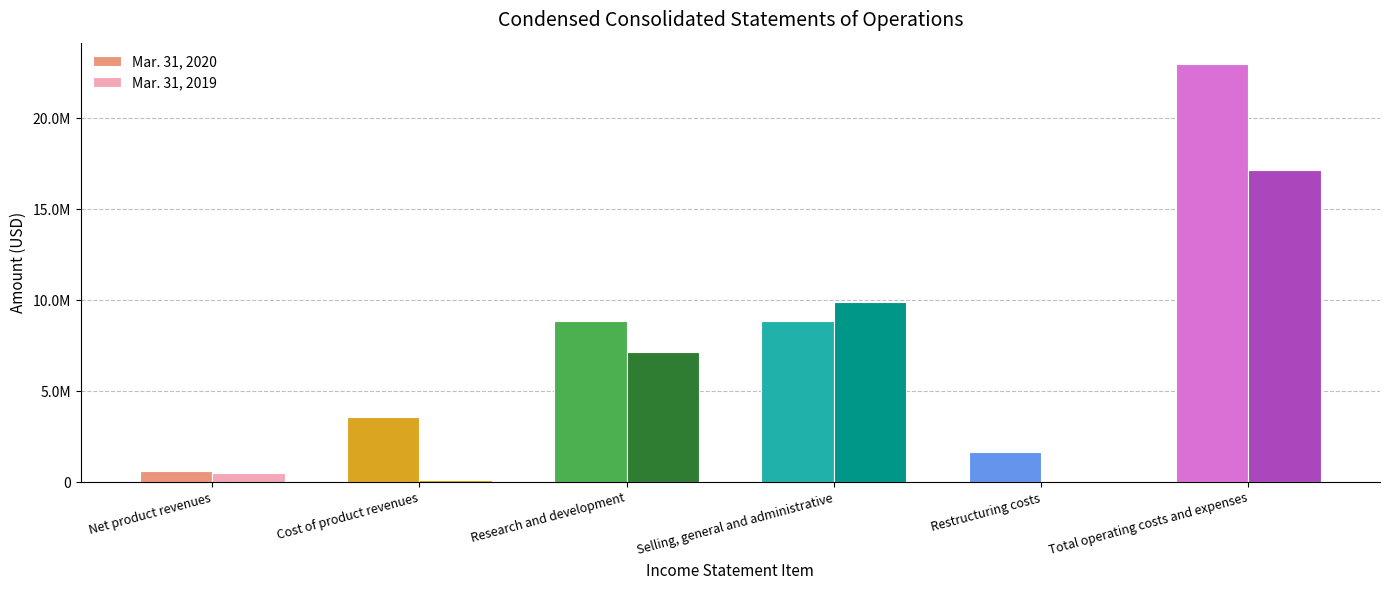

Are the bars horizontal?

No